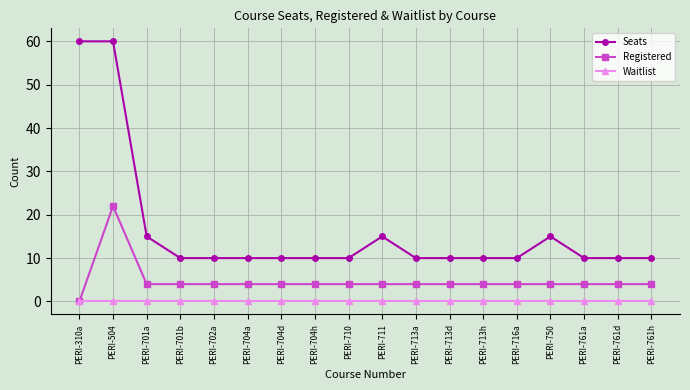

What is the difference between the highest and lowest values at PERI-761d?

10